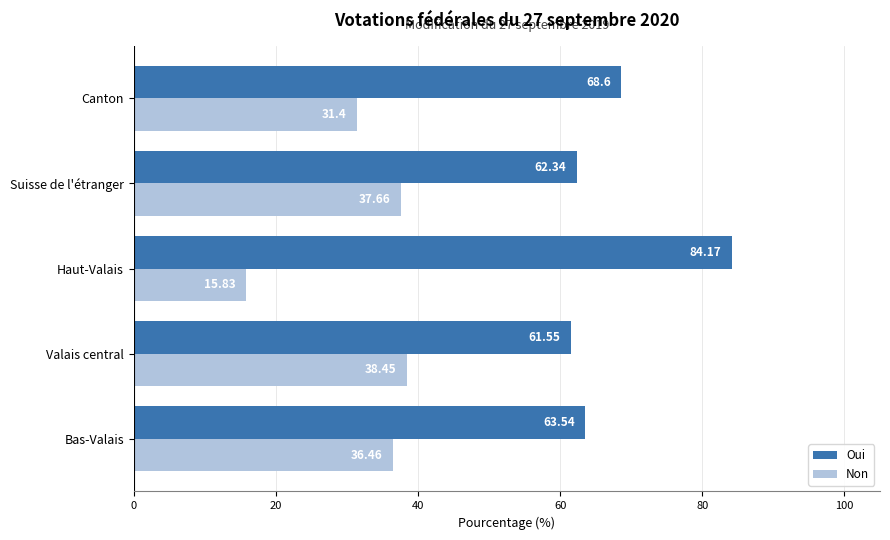

Rank the categories by Oui value from lowest to highest.

Valais central, Suisse de l'étranger, Bas-Valais, Canton, Haut-Valais